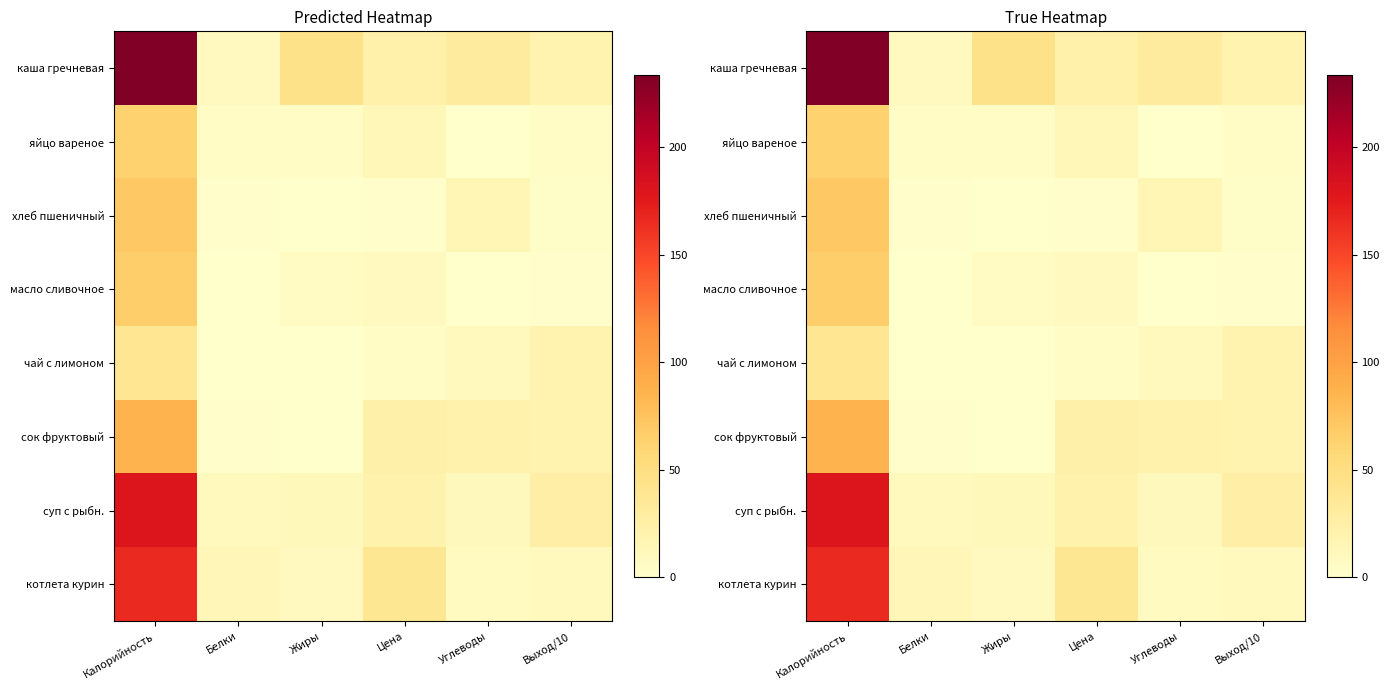

How many values in the хлеб пшеничный series are below 3?

3